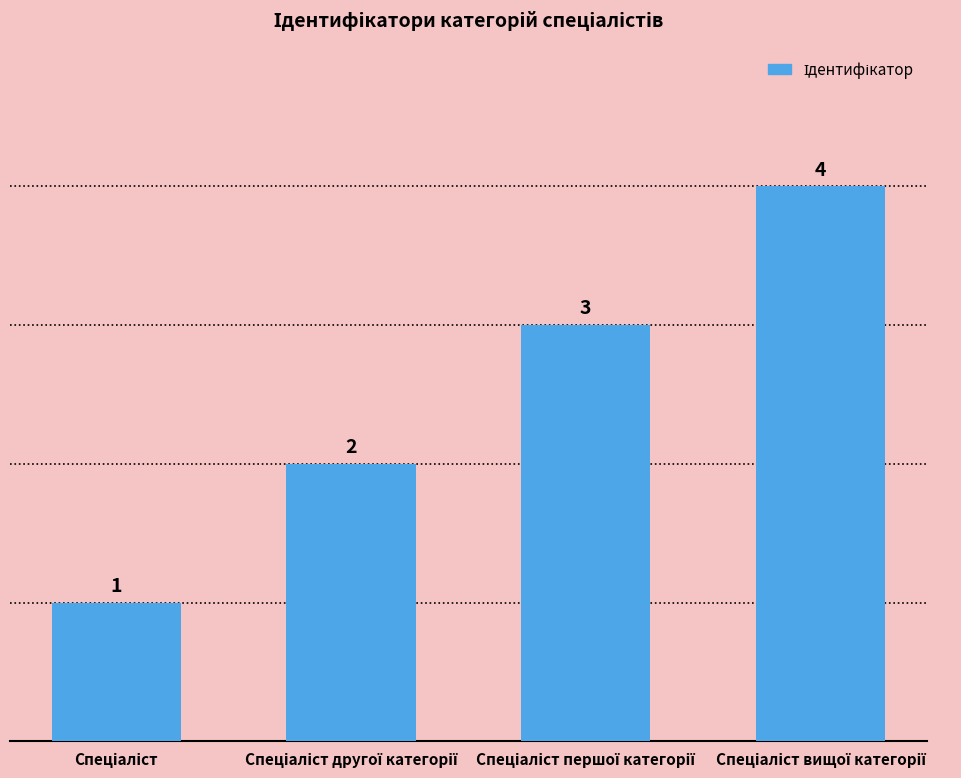

What is the greatest value displayed?

4